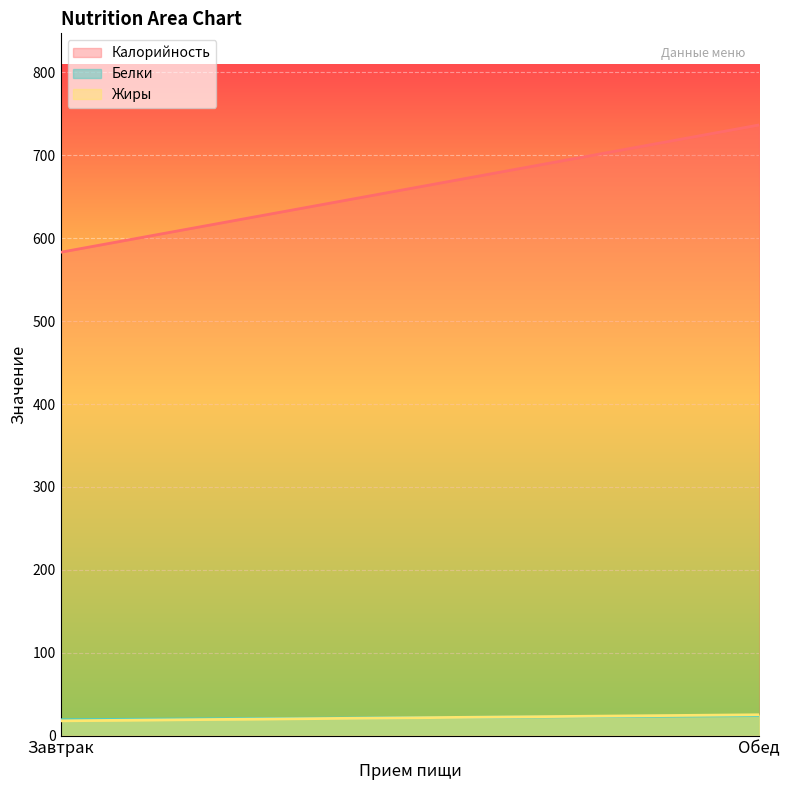

How many data points in Жиры are less than 25?

1